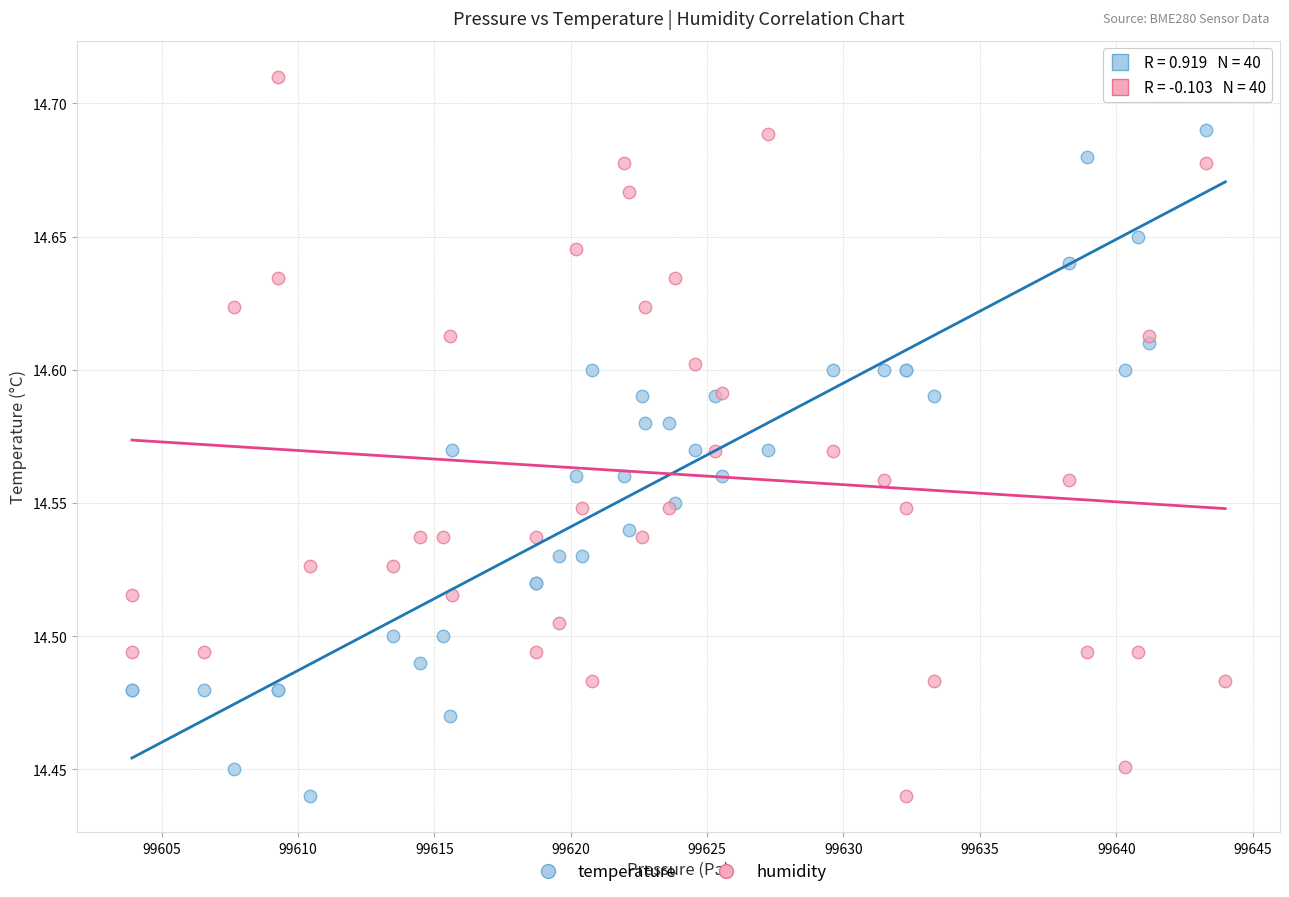

What is the X range (max minus min) for the scatter plot?

40.1